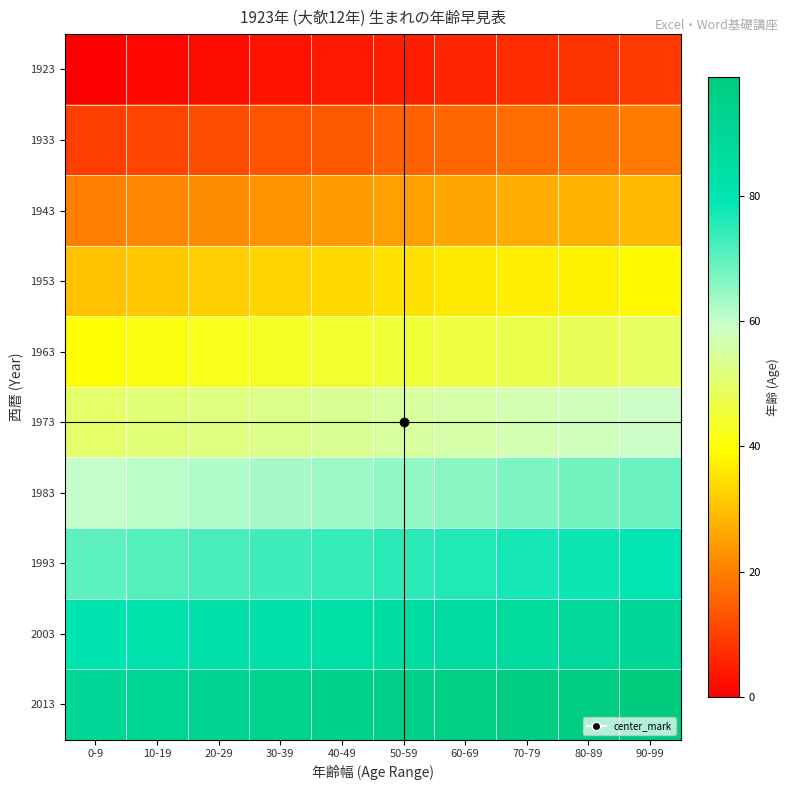

Reading left to right, extract all data points from this chart.

1923: 0-9=0	10-19=1	20-29=2	30-39=3	40-49=4	50-59=5	60-69=6	70-79=7	80-89=8	90-99=9
1933: 0-9=10	10-19=11	20-29=12	30-39=13	40-49=14	50-59=15	60-69=16	70-79=17	80-89=18	90-99=19
1943: 0-9=20	10-19=21	20-29=22	30-39=23	40-49=24	50-59=25	60-69=26	70-79=27	80-89=28	90-99=29
1953: 0-9=30	10-19=31	20-29=32	30-39=33	40-49=34	50-59=35	60-69=36	70-79=37	80-89=38	90-99=39
1963: 0-9=40	10-19=41	20-29=42	30-39=43	40-49=44	50-59=45	60-69=46	70-79=47	80-89=48	90-99=49
1973: 0-9=50	10-19=51	20-29=52	30-39=53	40-49=54	50-59=55	60-69=56	70-79=57	80-89=58	90-99=59
1983: 0-9=60	10-19=61	20-29=62	30-39=63	40-49=64	50-59=65	60-69=66	70-79=67	80-89=68	90-99=69
1993: 0-9=70	10-19=71	20-29=72	30-39=73	40-49=74	50-59=75	60-69=76	70-79=77	80-89=78	90-99=79
2003: 0-9=80	10-19=81	20-29=82	30-39=83	40-49=84	50-59=85	60-69=86	70-79=87	80-89=88	90-99=89
2013: 0-9=90	10-19=91	20-29=92	30-39=93	40-49=94	50-59=95	60-69=96	70-79=97	80-89=98	90-99=99